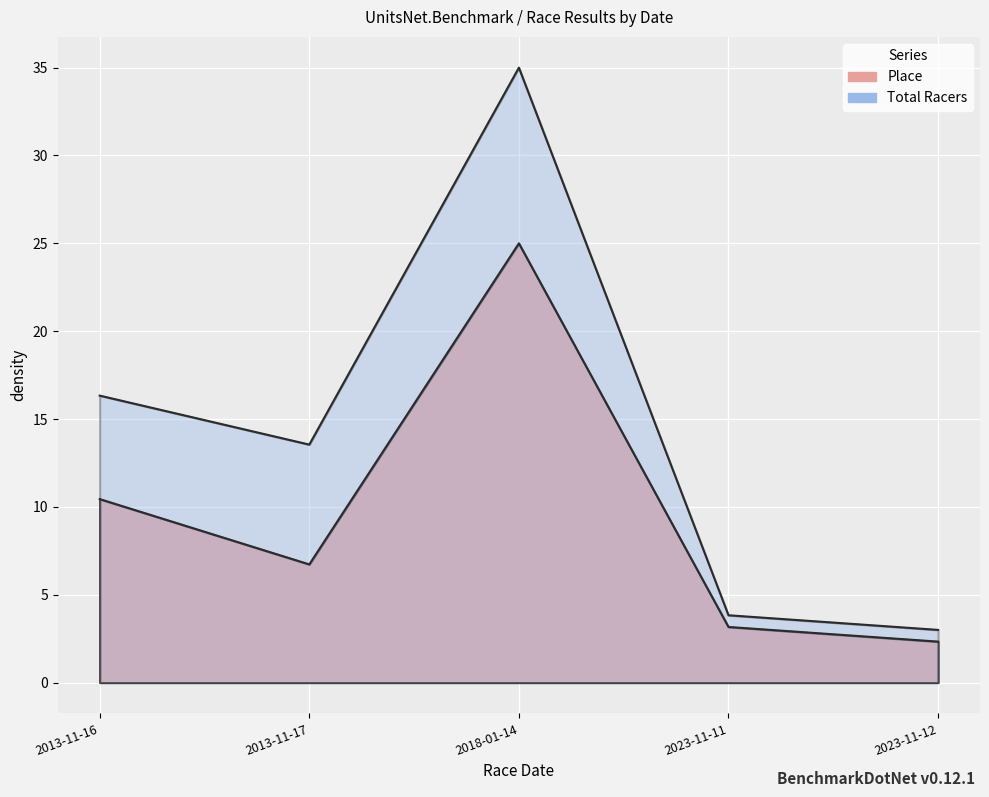

How many categories are shown in the chart?

30